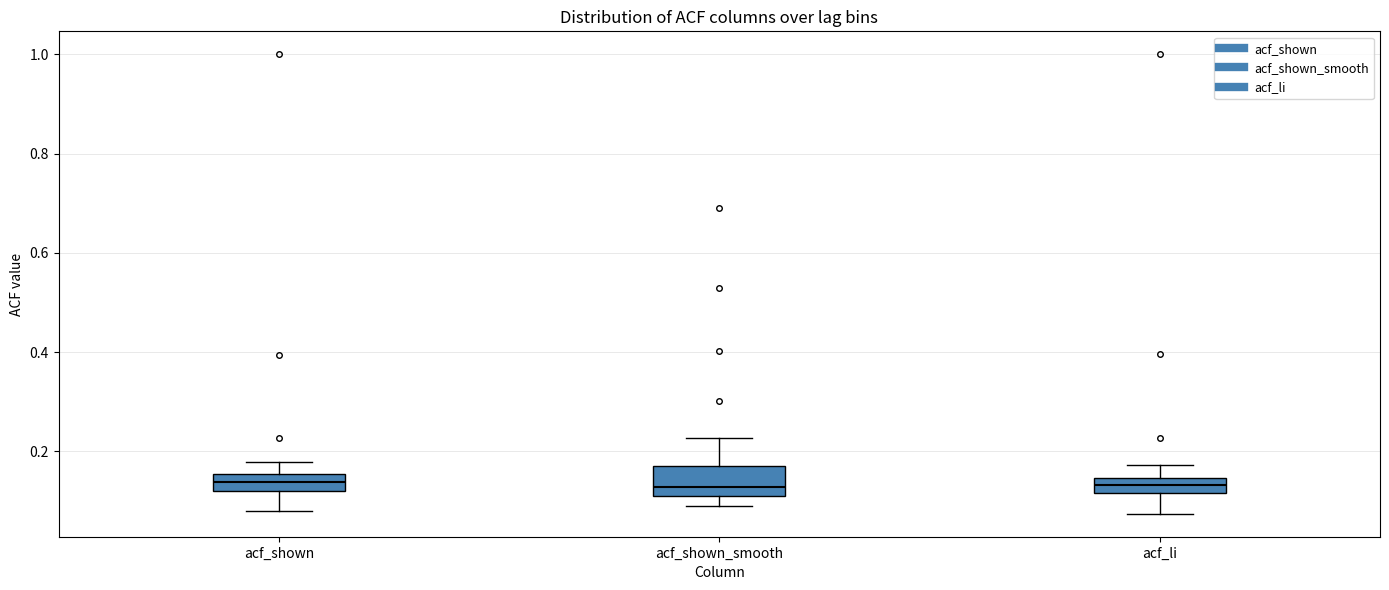

Where does the median line of the box for acf_shown_smooth sit on the y-axis? The values are not printed on the chart, so give them approximately, as read against the axis.

0.12